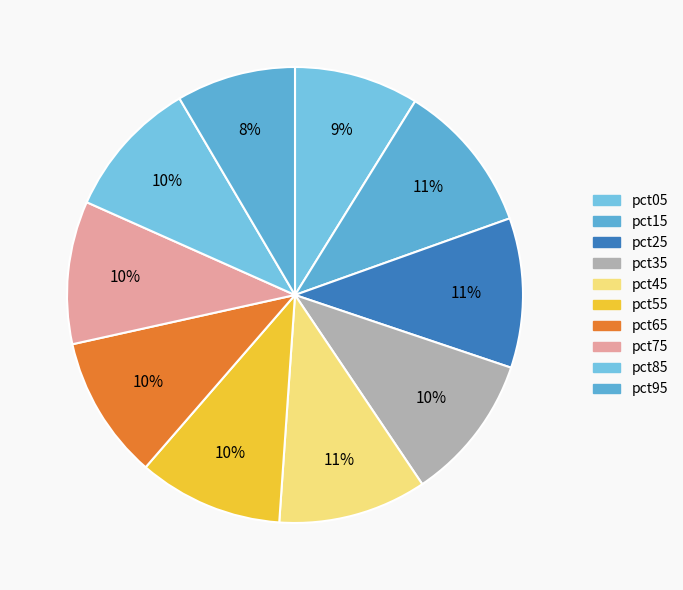

To the nearest percent, what percentage of the pie is pct25?

11%